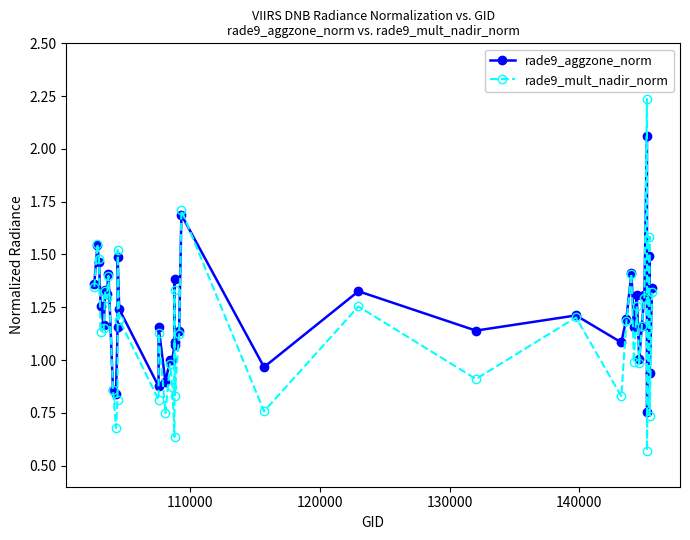

Which series has the widest spread of values?

rade9_mult_nadir_norm